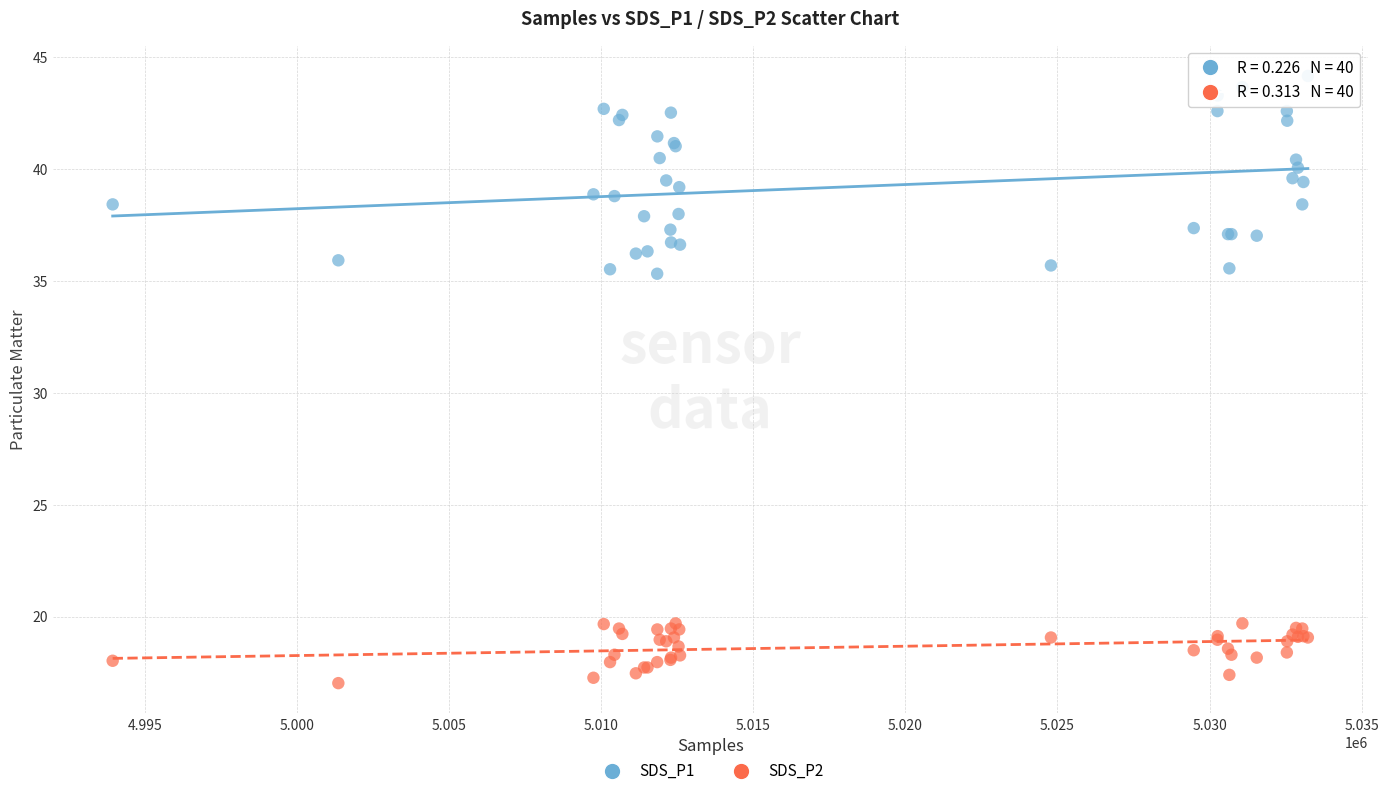

What are all the series names shown in the legend?

SDS_P1, SDS_P2